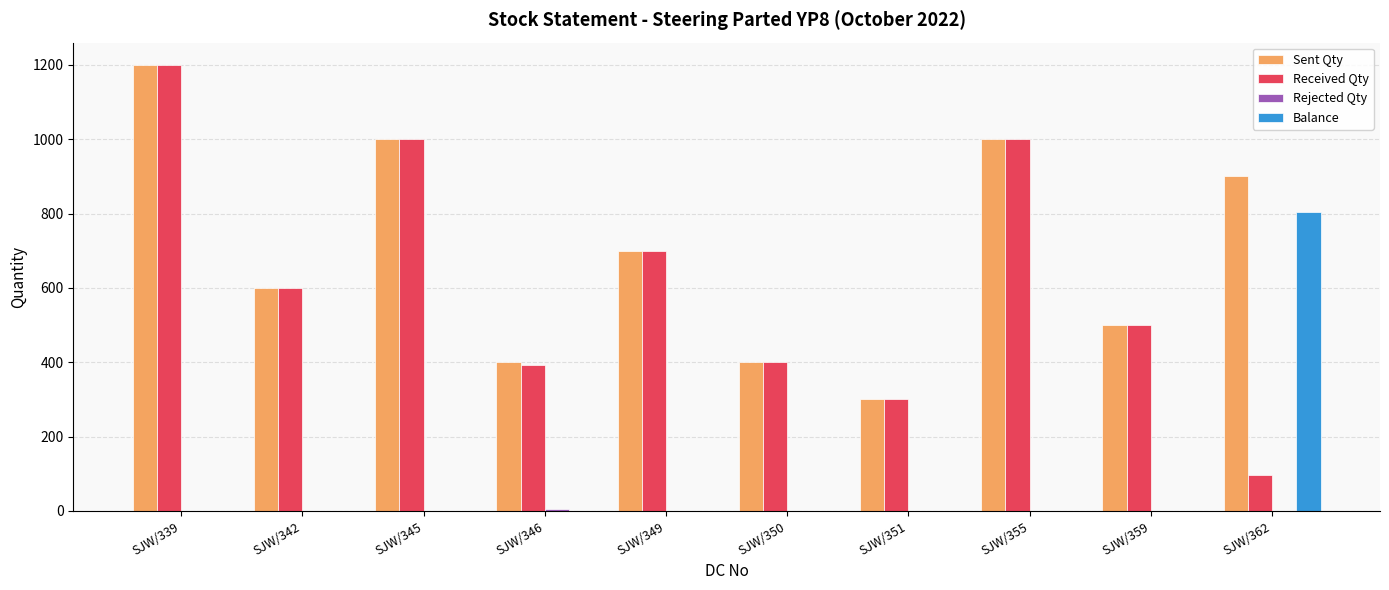

True or false: Balance has a value of -527 at SJW/355.

False